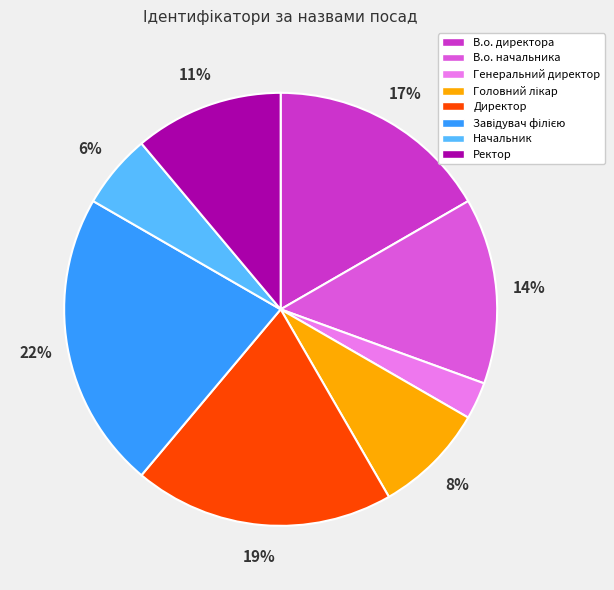

Is it true that В.о. начальника is 14% of the pie?

True